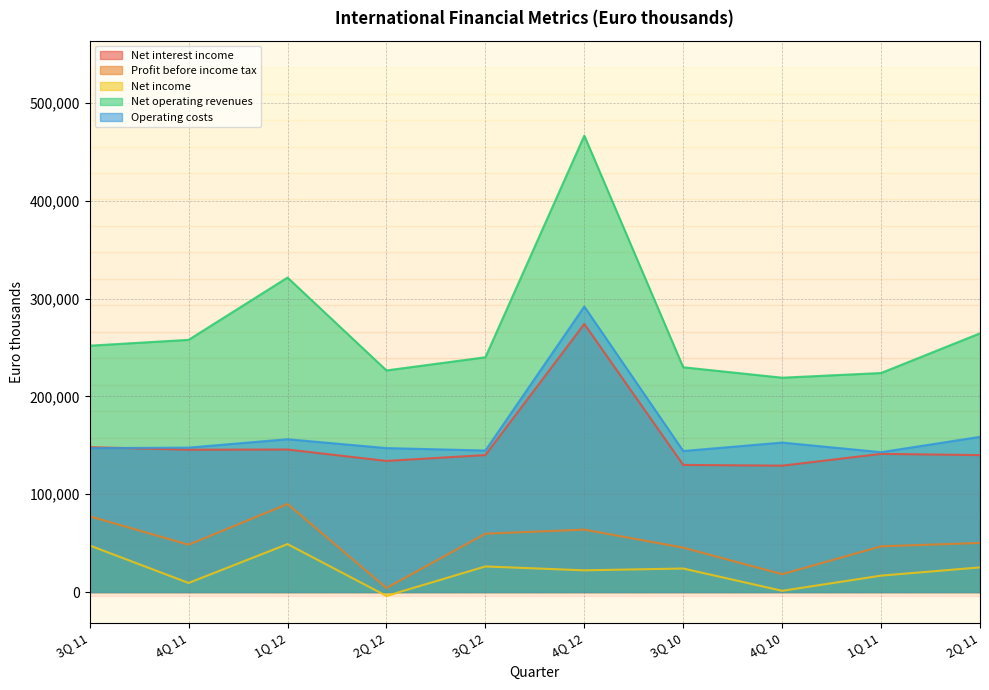

What is the label of the 8th point from the right?

1Q 12